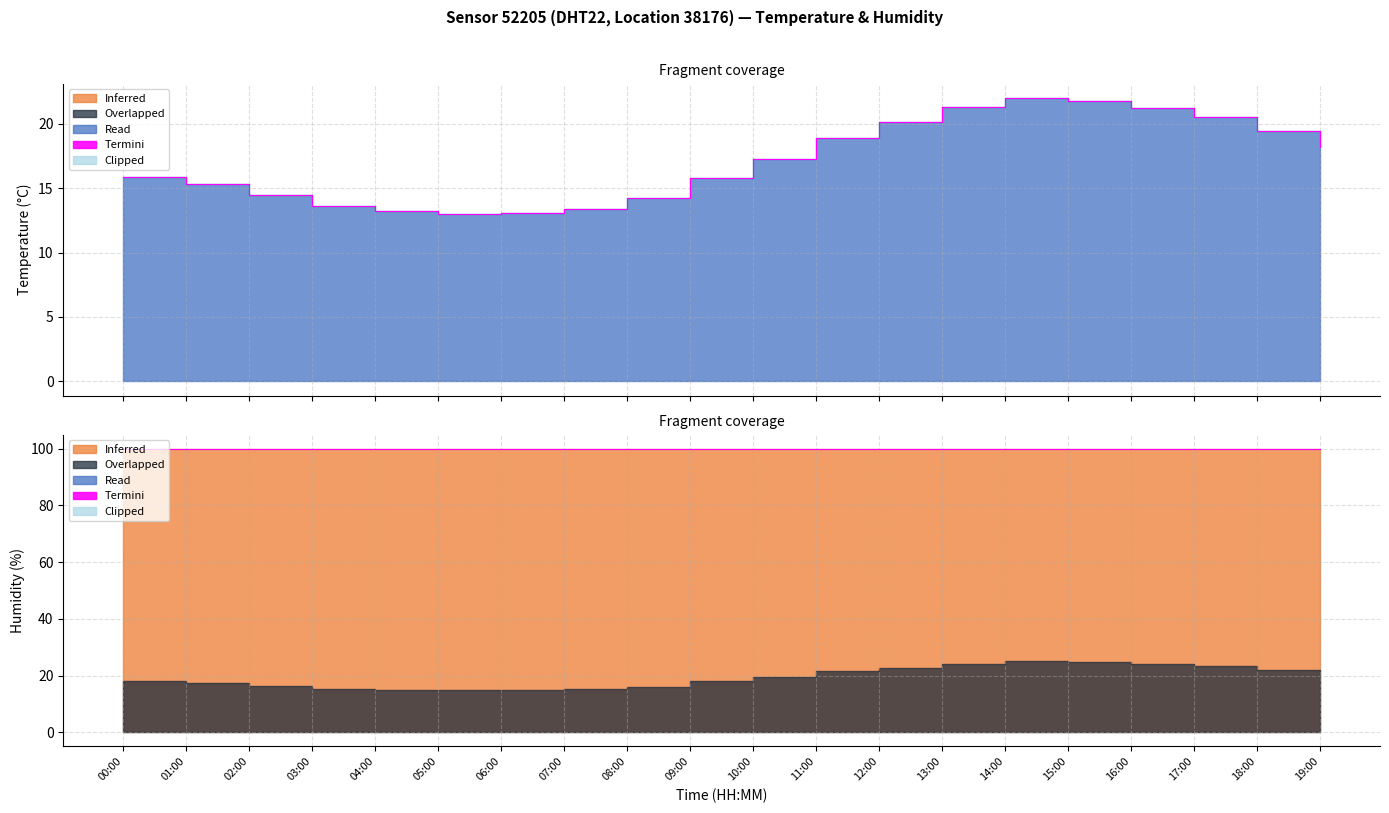

The chart shows a value of 23.8 at 03:00. True or false?

False